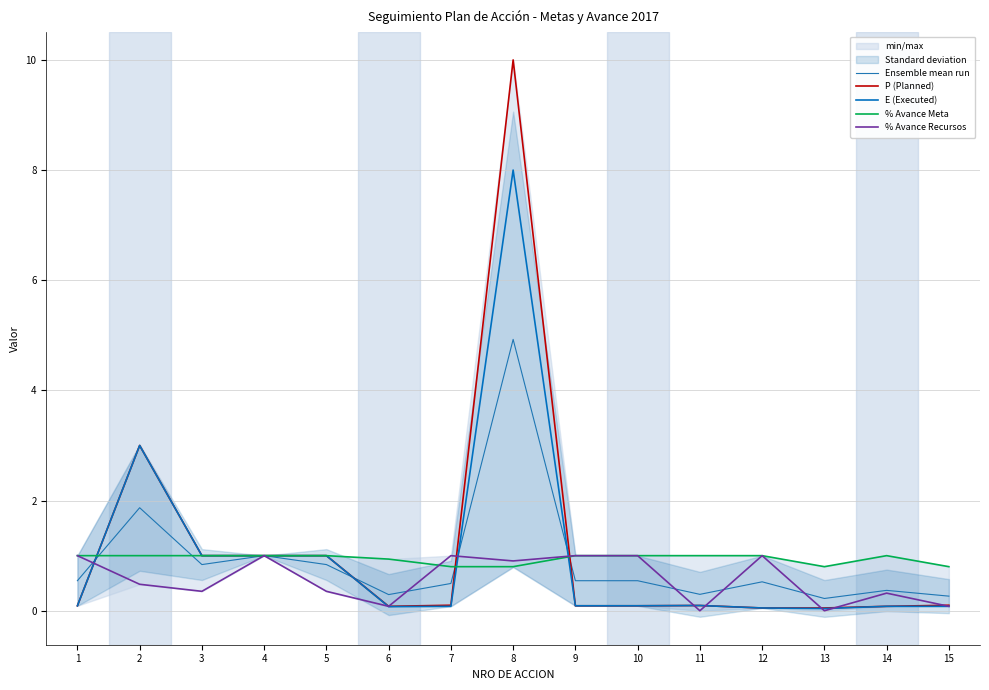

At which category is the sum across all series the highest?

8